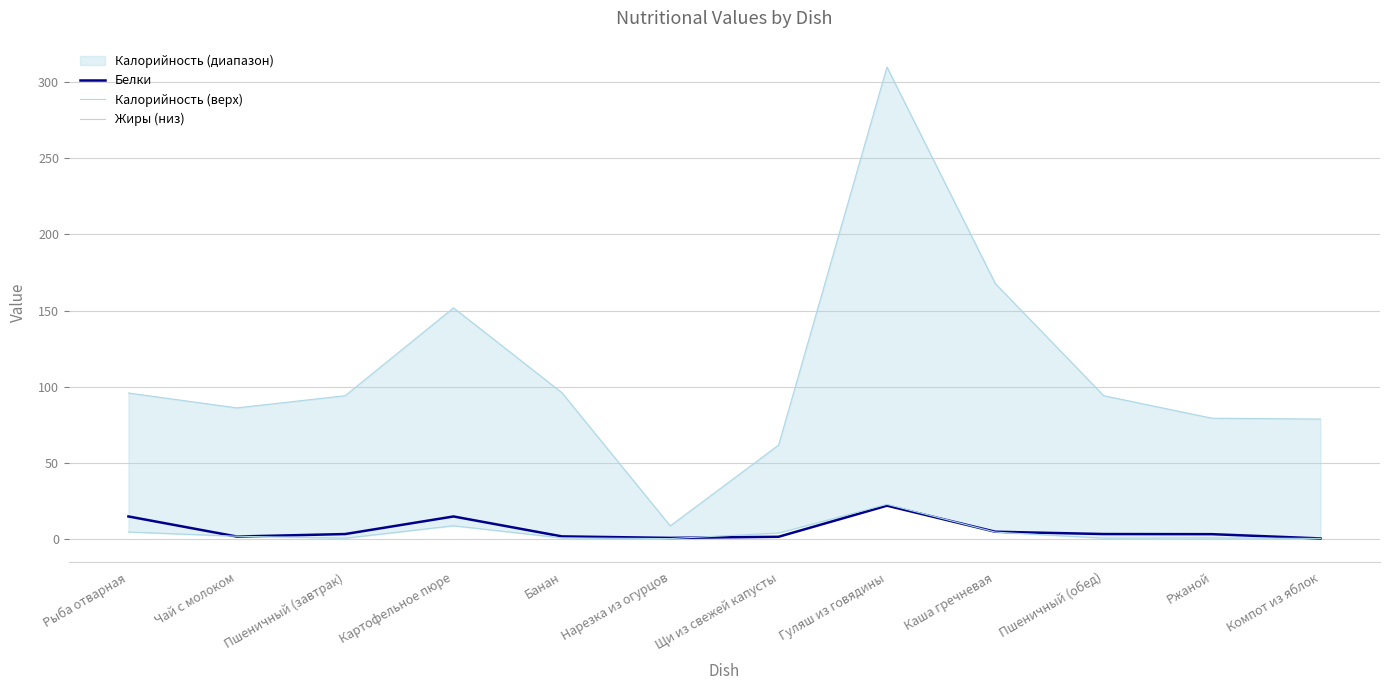

What is the spread (max minus min) of values at Ржаной?

78.7